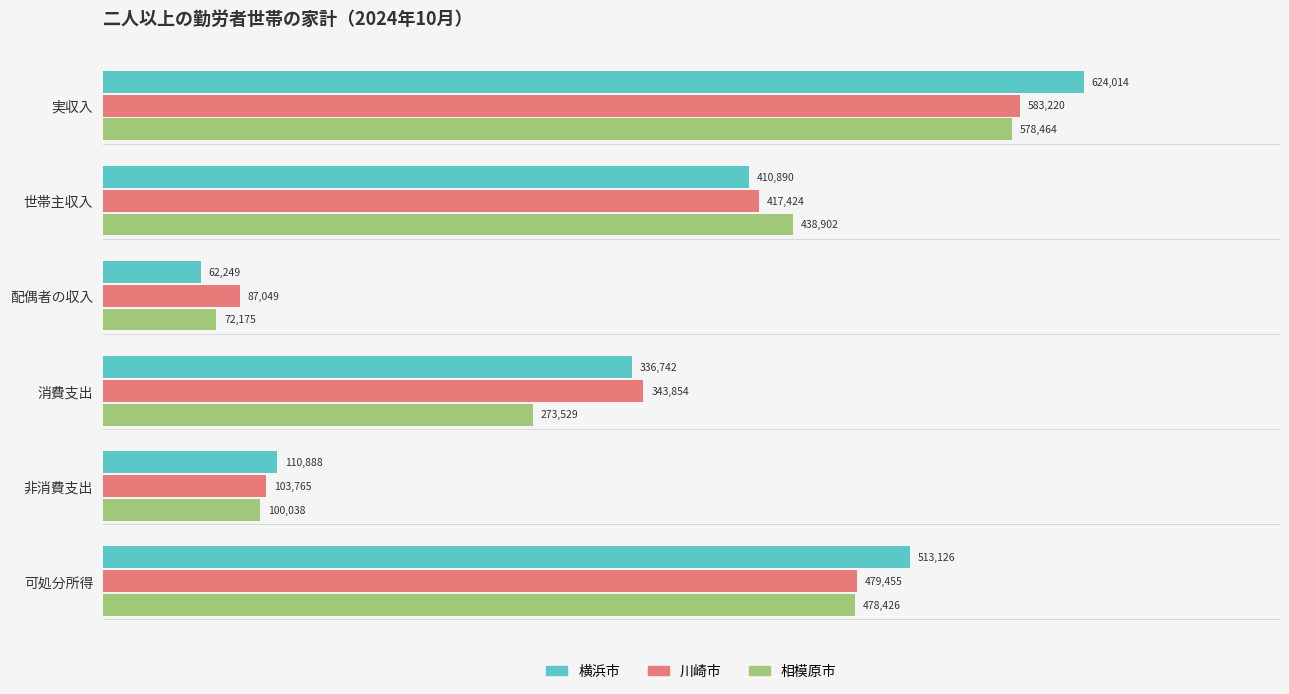

What is the difference between the 川崎市 values at 世帯主収入 and 消費支出?

73570